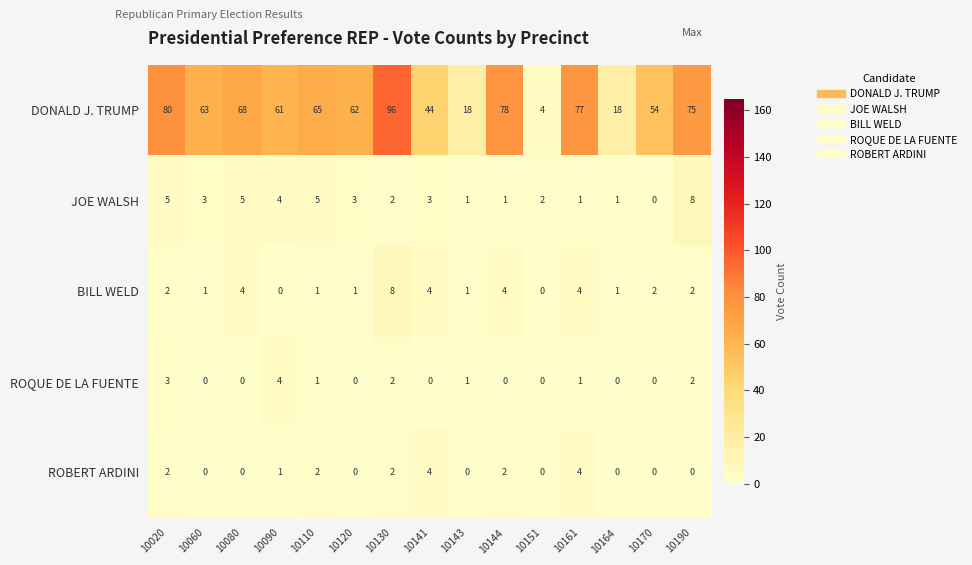

Is it true that DONALD J. TRUMP equals 61 at 10090?

True